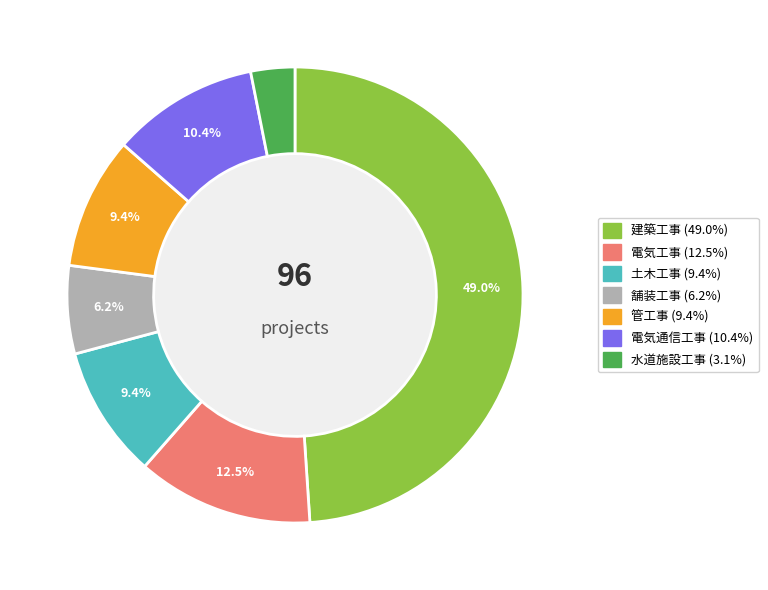

Combined, do 土木工事 and 水道施設工事 account for over 50%?

No